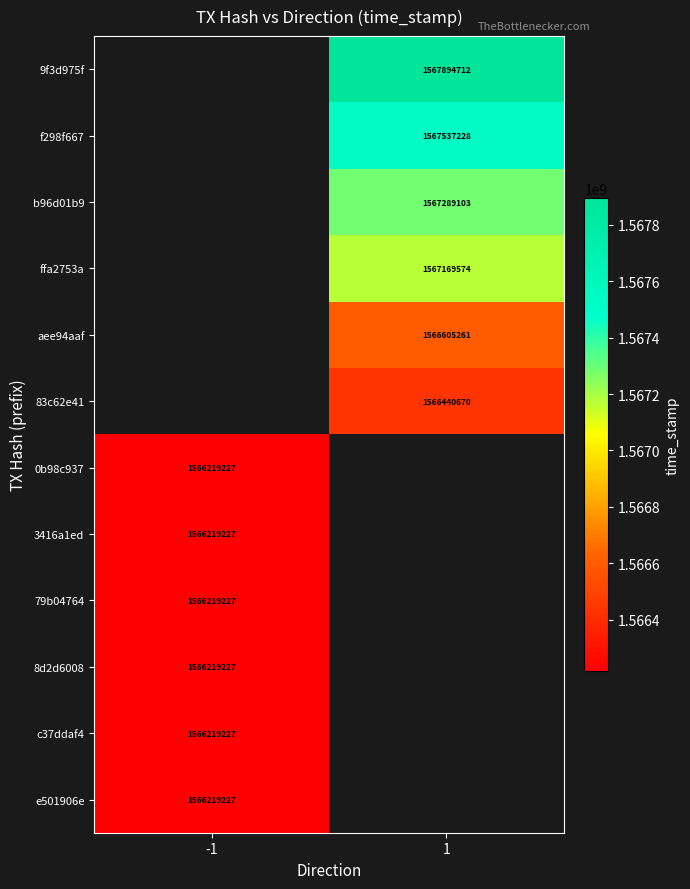

Is it true that c37ddaf4 equals 2660208010 at -1?

False